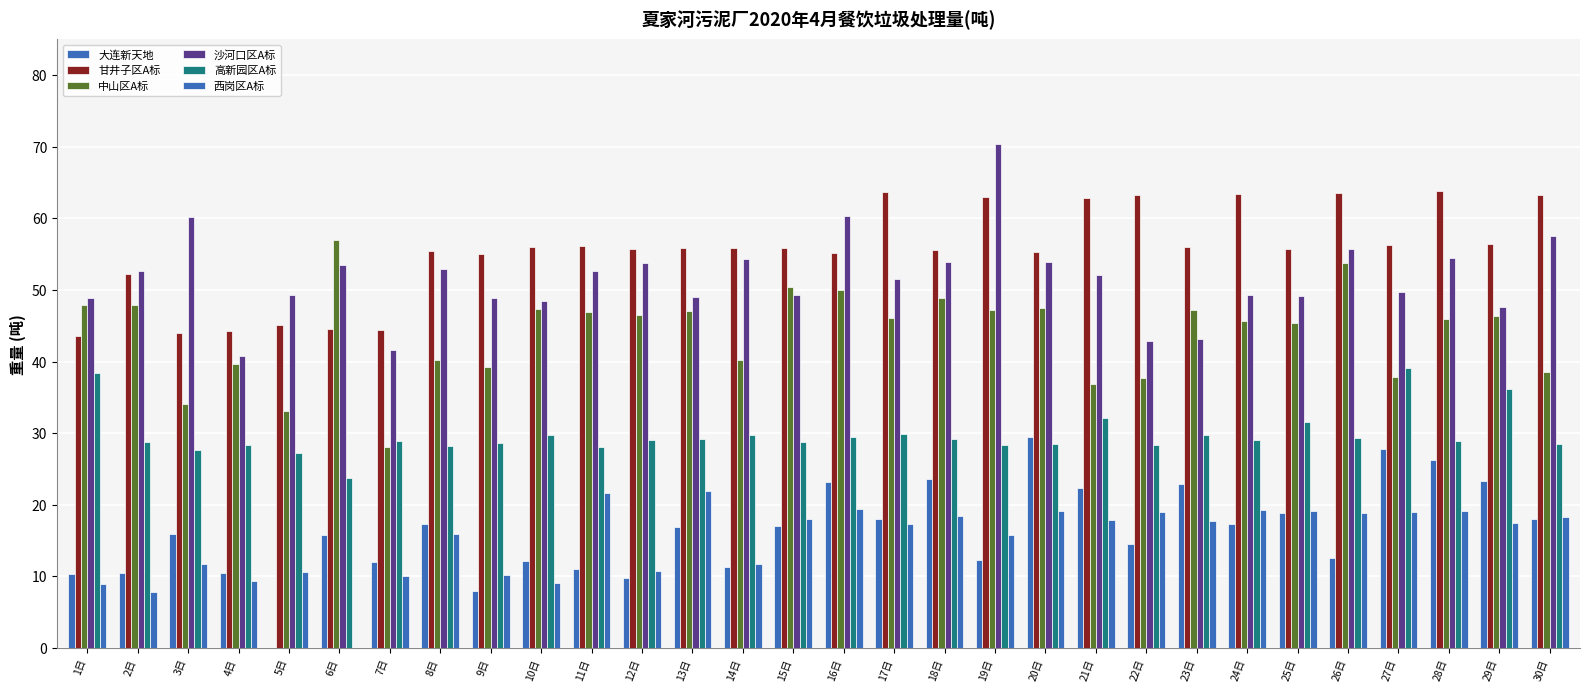

What is the average value of the 大连新天地 series?

16.3